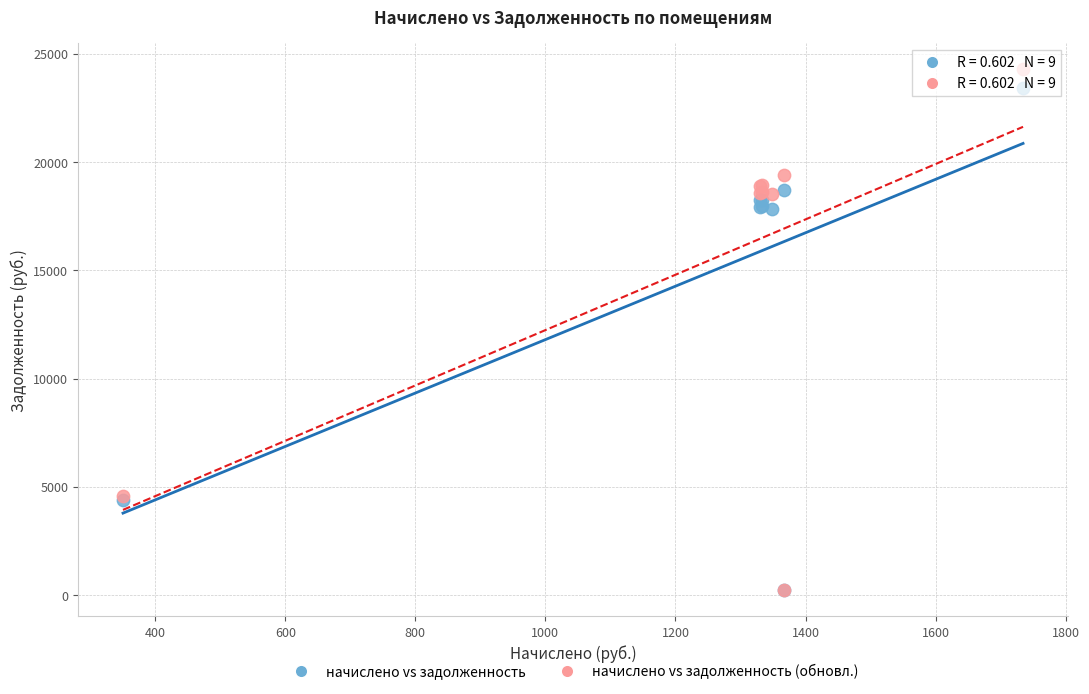

Which series contains the highest Y value?

начислено vs задолженность (обновл.)